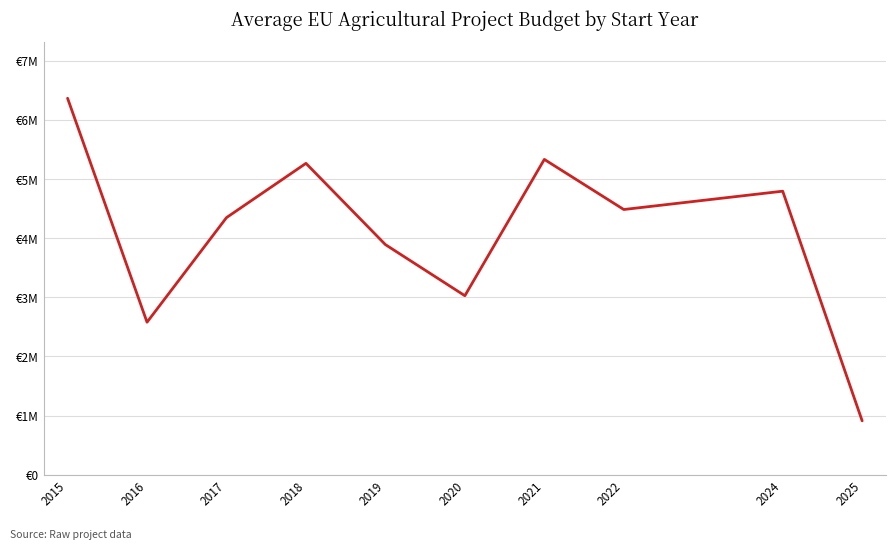

Does the chart display data point markers on the line(s)?

No